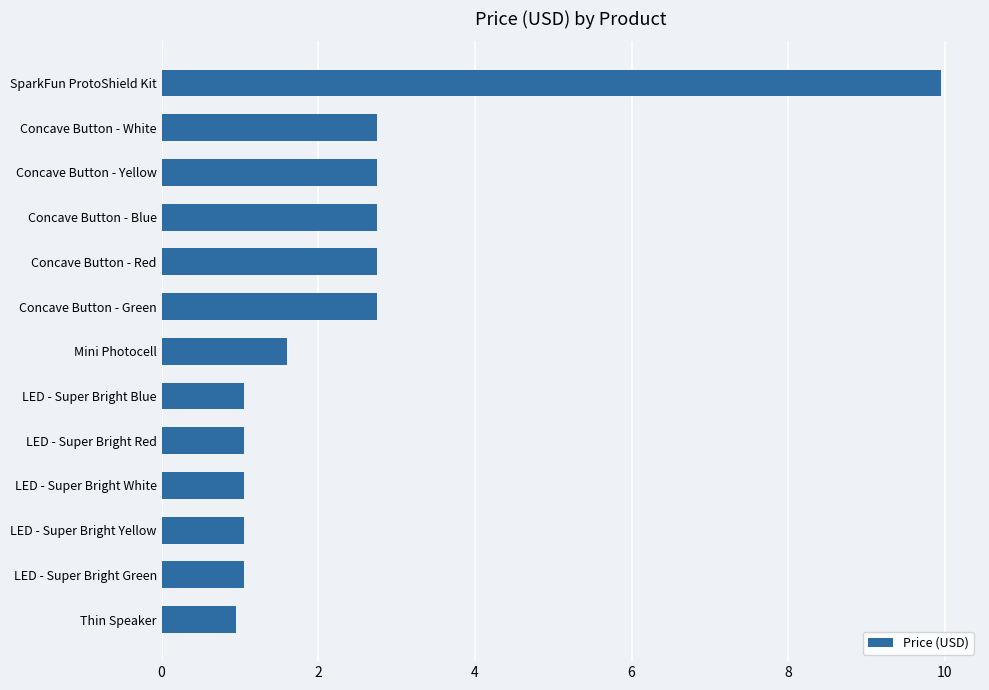

What is the sum of all values?

31.5